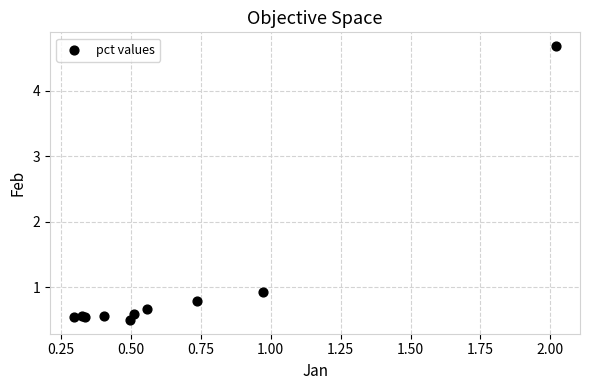

What Y value in the scatter plot is closest to 2?

0.9